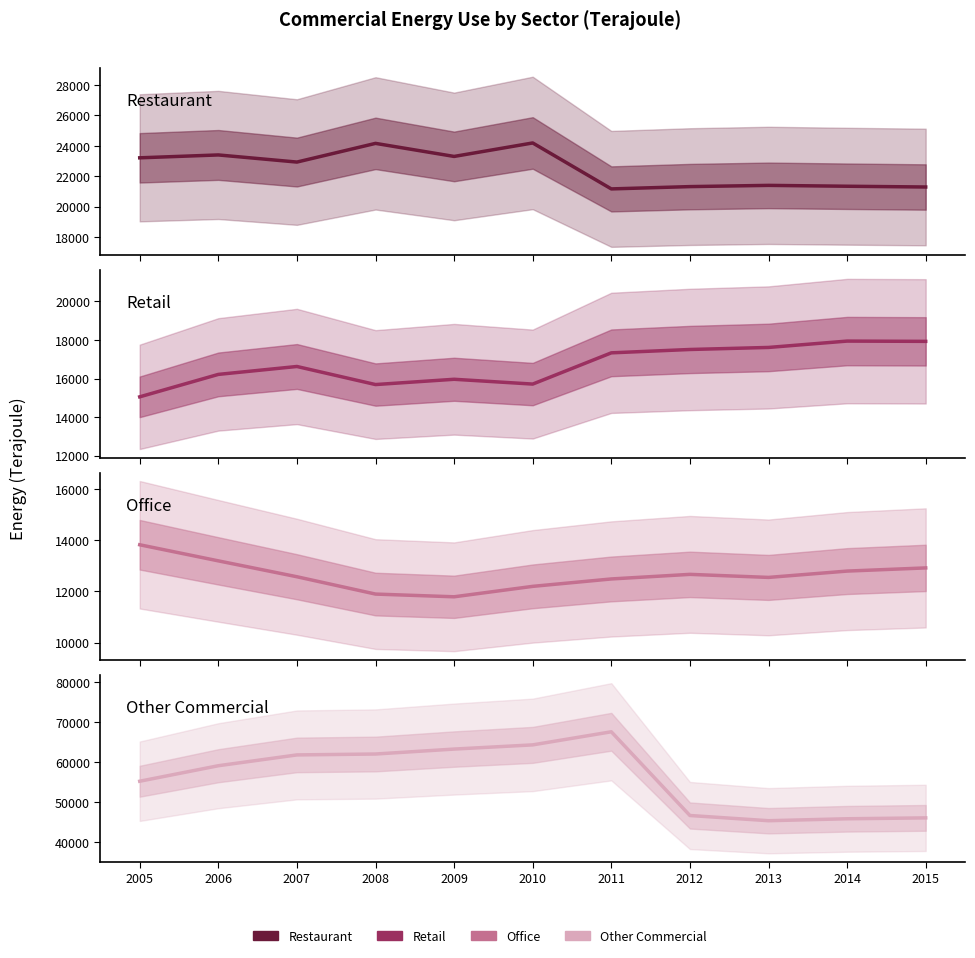

Which series changed the most between 2006 and 2014?

Other Commercial